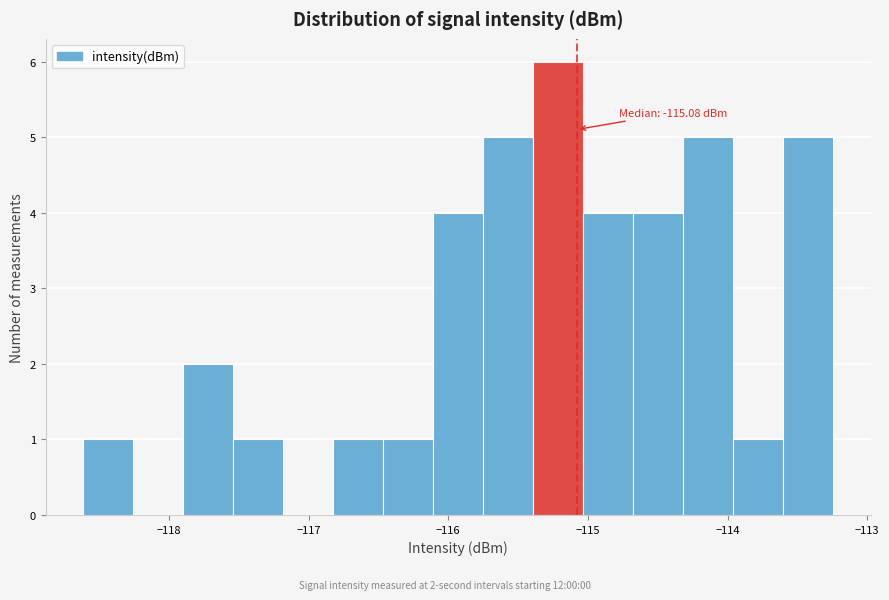

Read against the x-axis, roughly where is the centre of the tallest bar?

-115.2